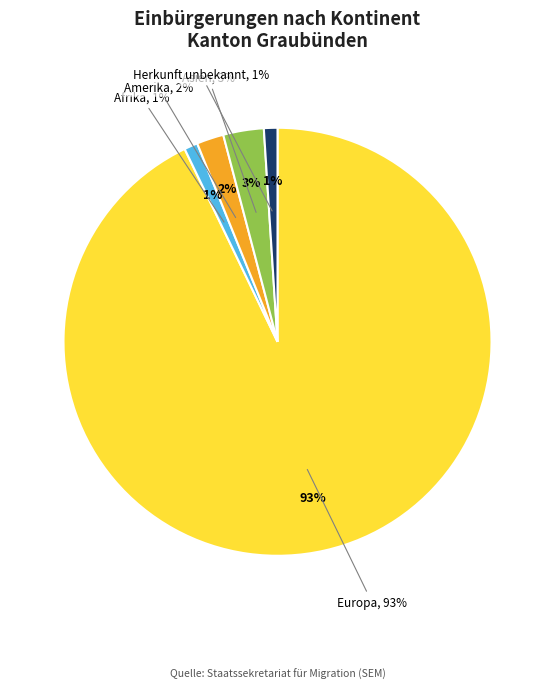

What is the change in value from Amerika to Asien?

+1